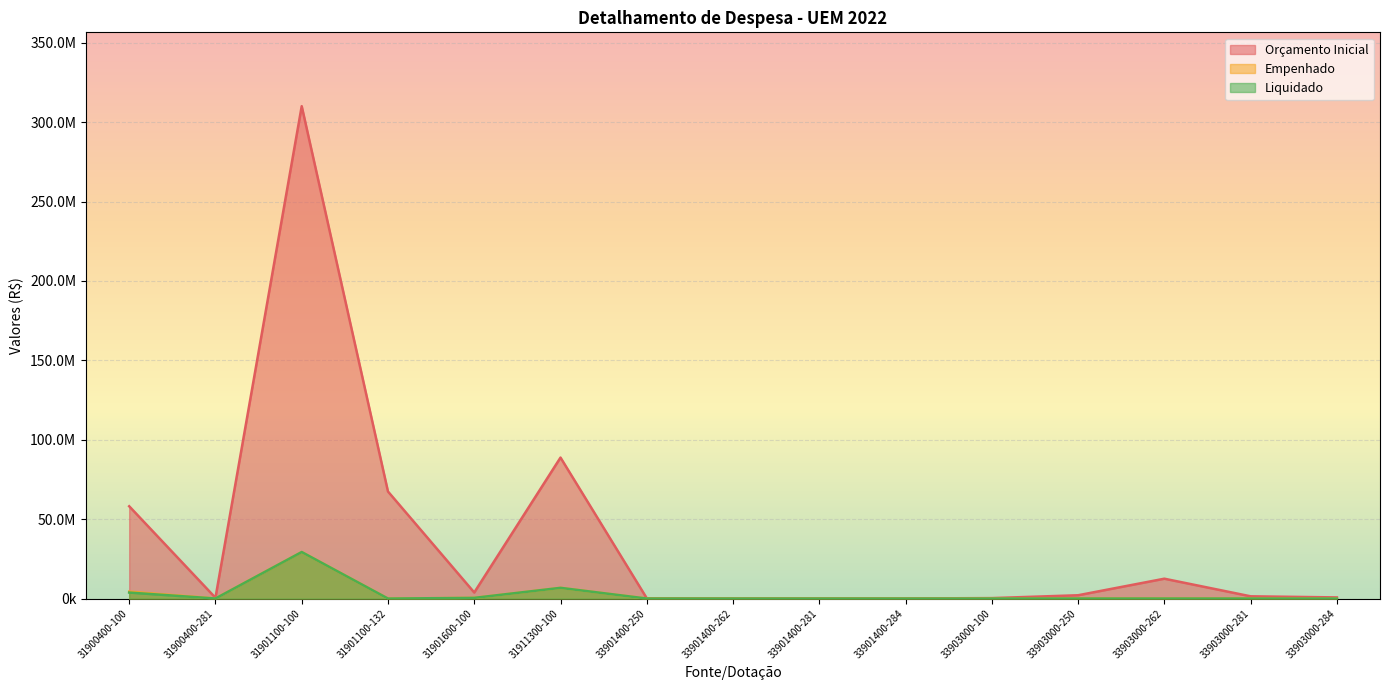

What is the difference between the Empenhado values at 33903000-284 and 33903000-250?

15039.9